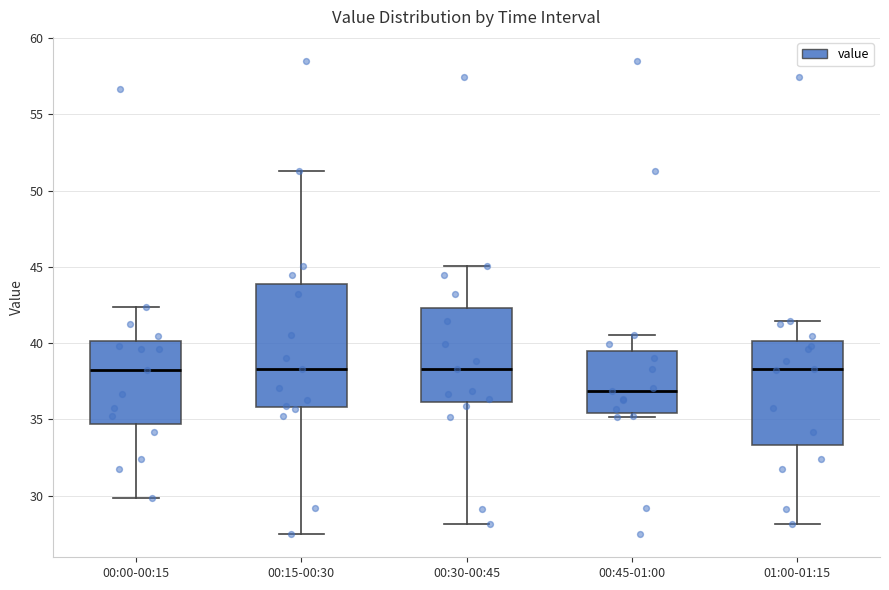

Comparing the boxes themselves (not the whiskers), which one is the tallest?

00:15-00:30